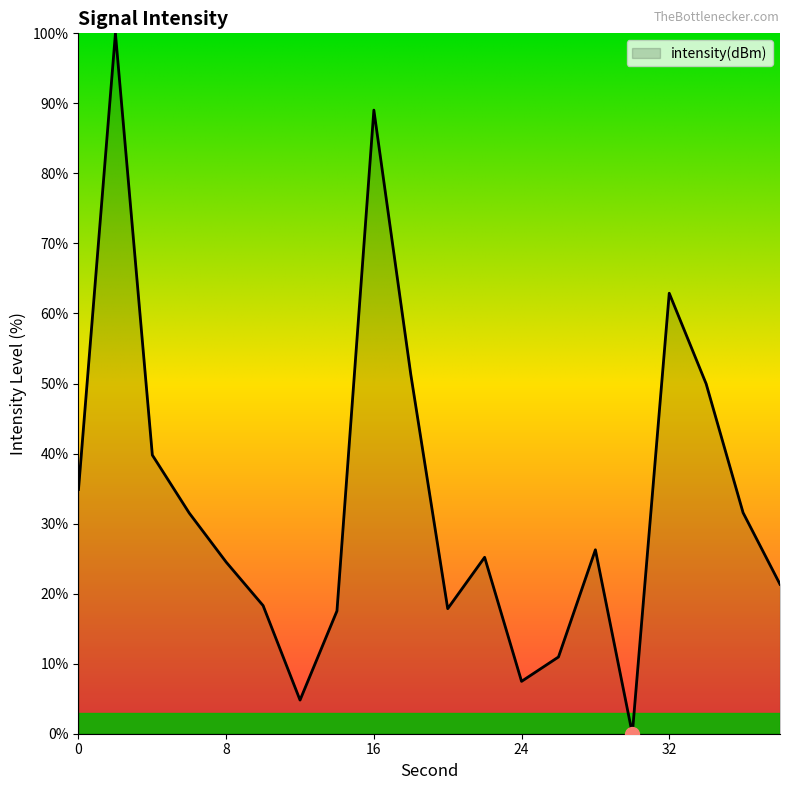

Does the chart have visible grid lines?

No